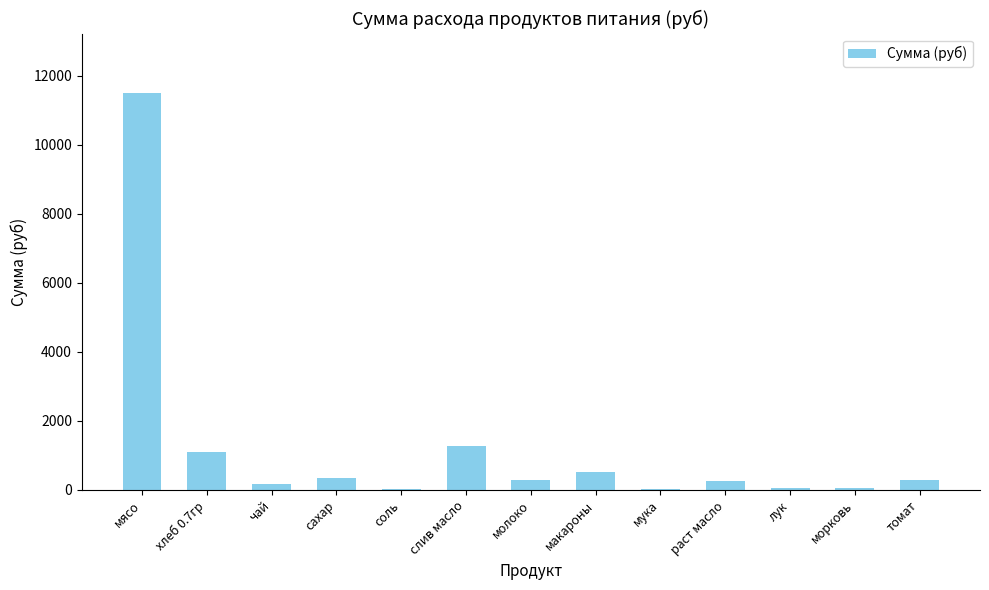

What is the sum of the values at макароны and томат?

810.8